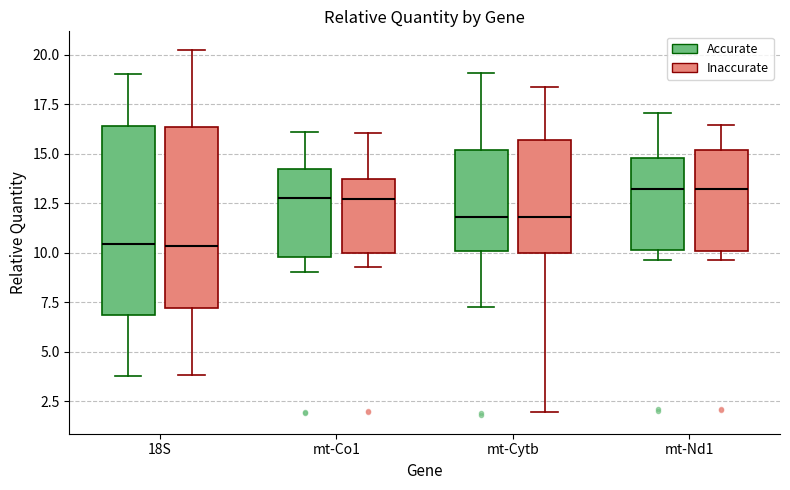

Where does the lower whisker of the box for mt-Cytb (Accurate) end on the y-axis? The values are not printed on the chart, so give them approximately, as read against the axis.

7.0